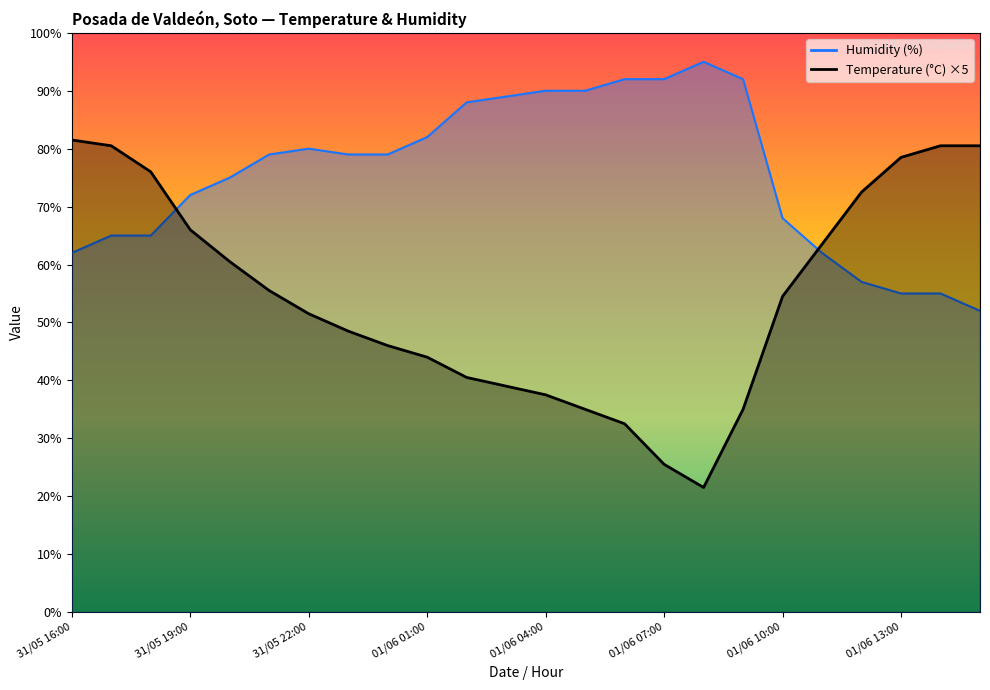

What is the label of the 17th point from the left?

01/06 08:00